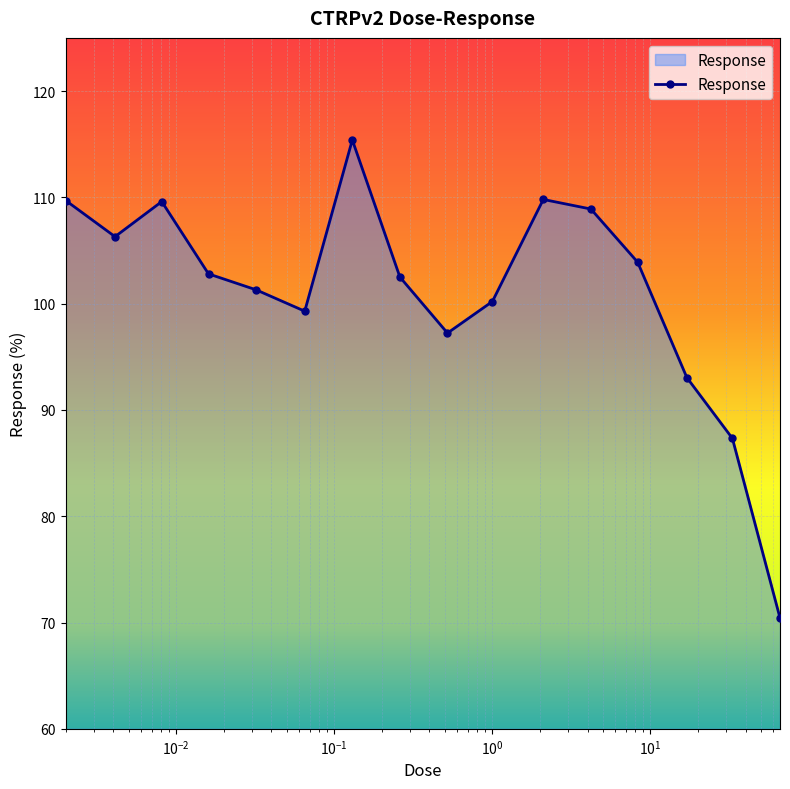

What is the greatest value displayed?

115.4